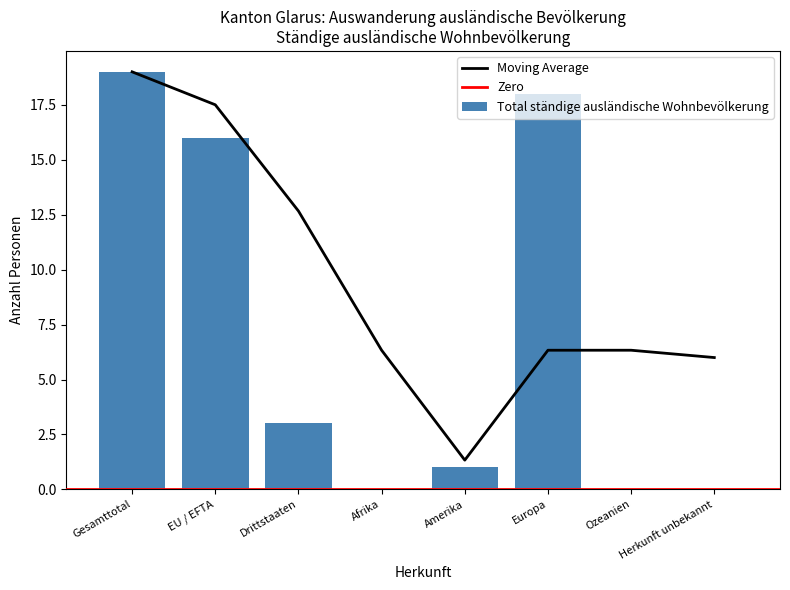

True or false: the data shows 12 at Europa.

False